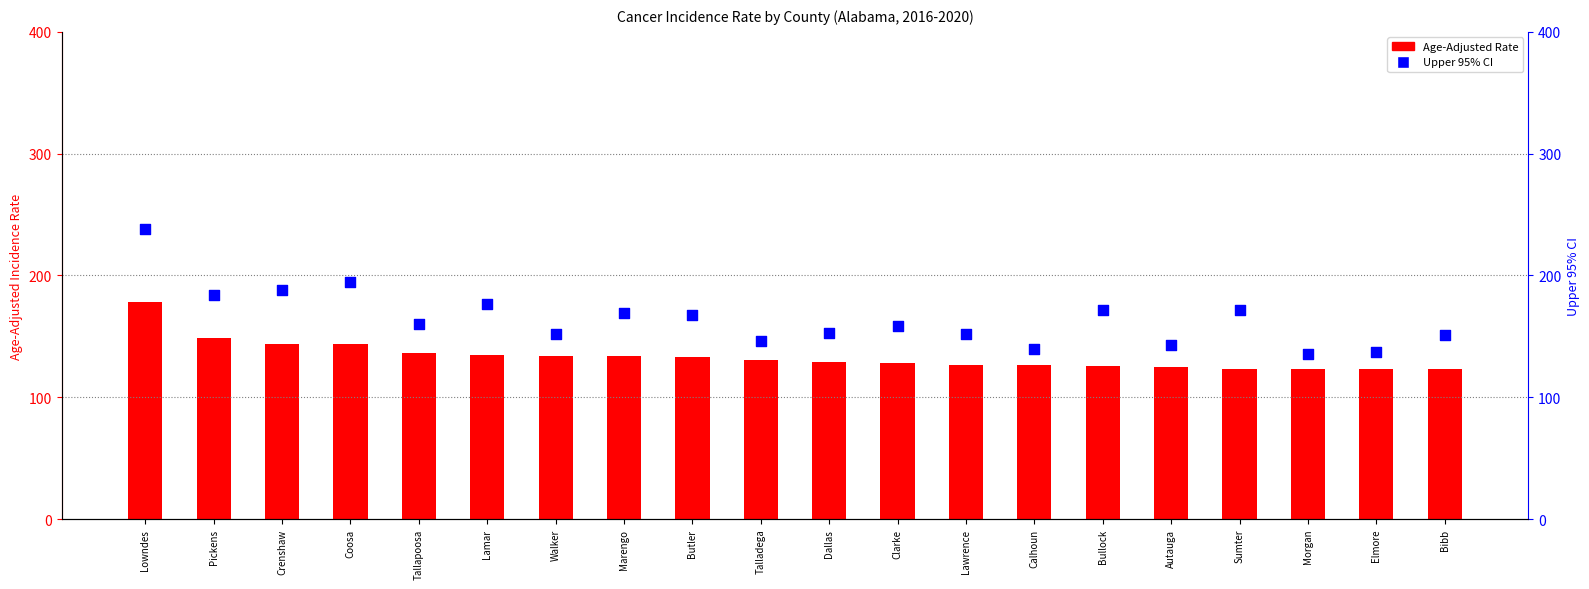

At how many categories does at least one series exceed 235?

1